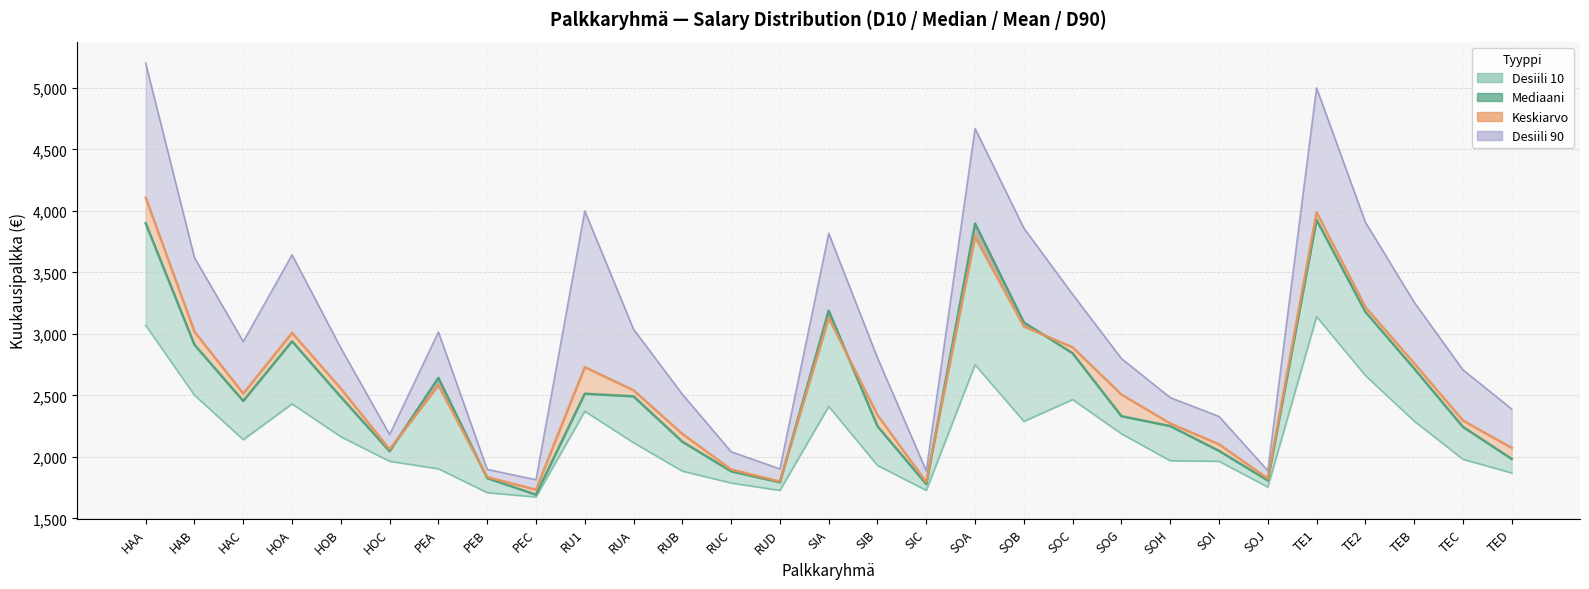

Which category has the lowest value in the Mediaani series?

PEC